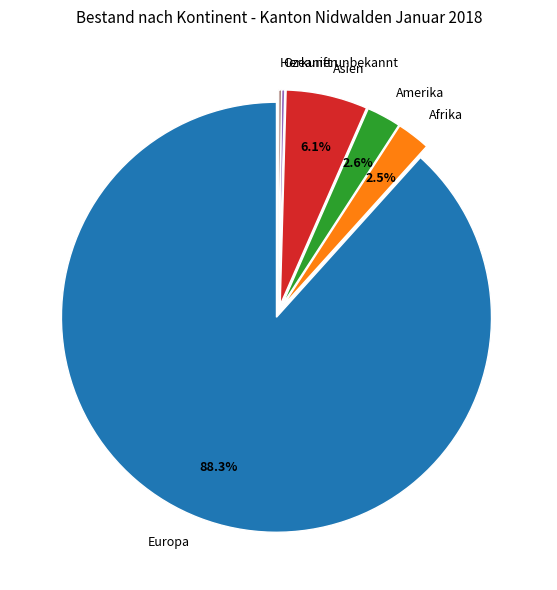

To the nearest percent, what is the difference between the largest and smallest slice percentages?

88%